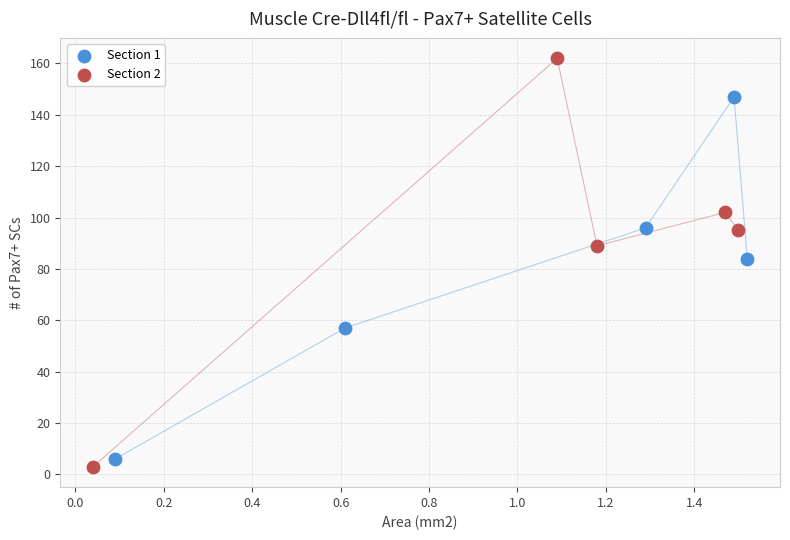

Which series has the widest spread of Y values?

Section 2